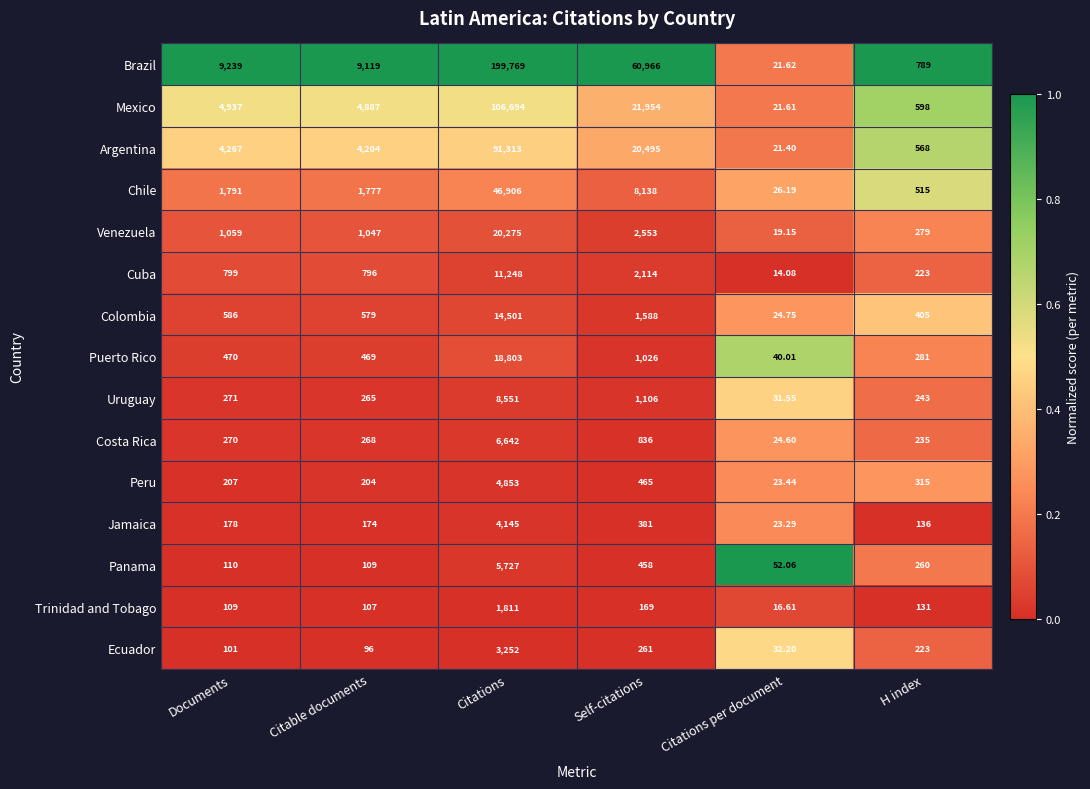

At which category is the sum across all series the highest?

Citations